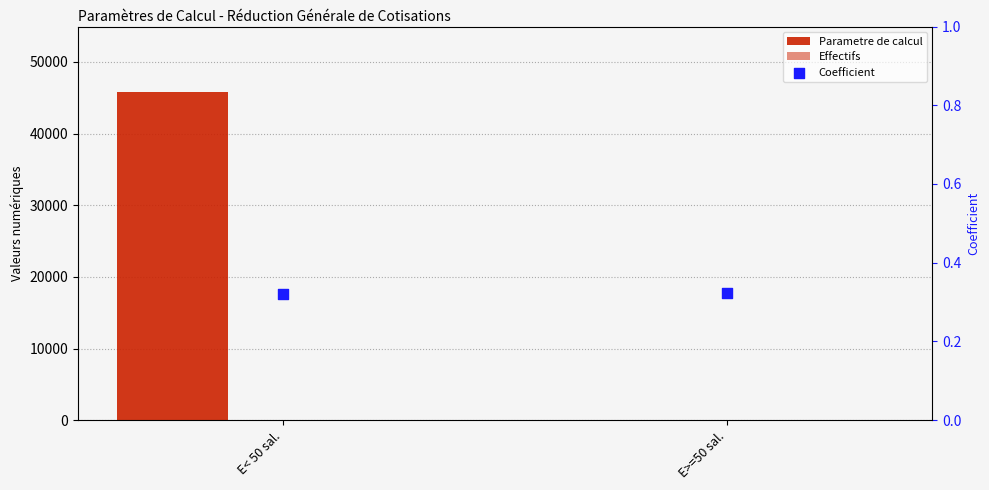

Which series has the largest Y range (max minus min)?

Parametre de calcul